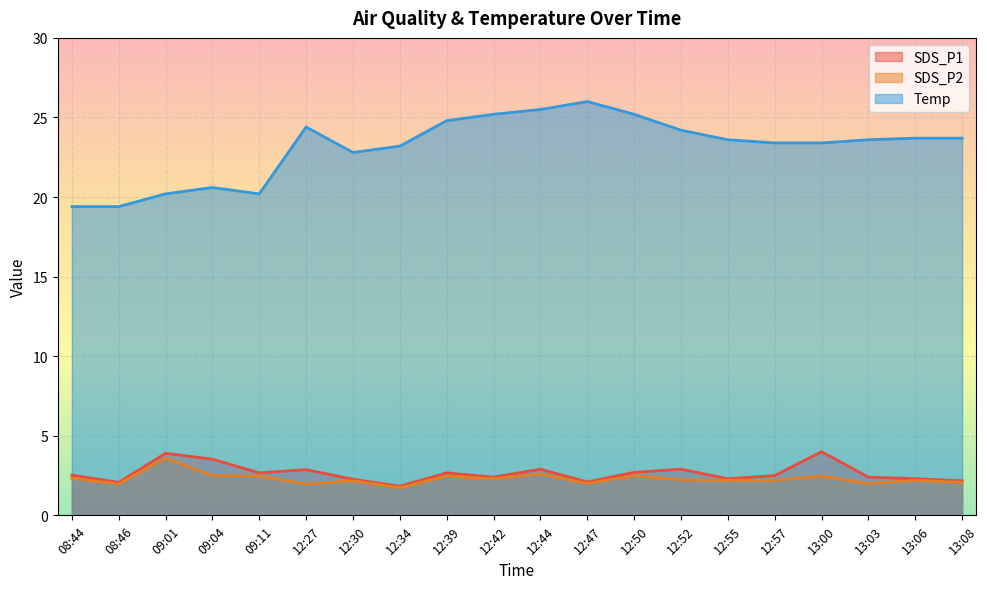

What is the difference between the highest and lowest values at 13:03?

21.6